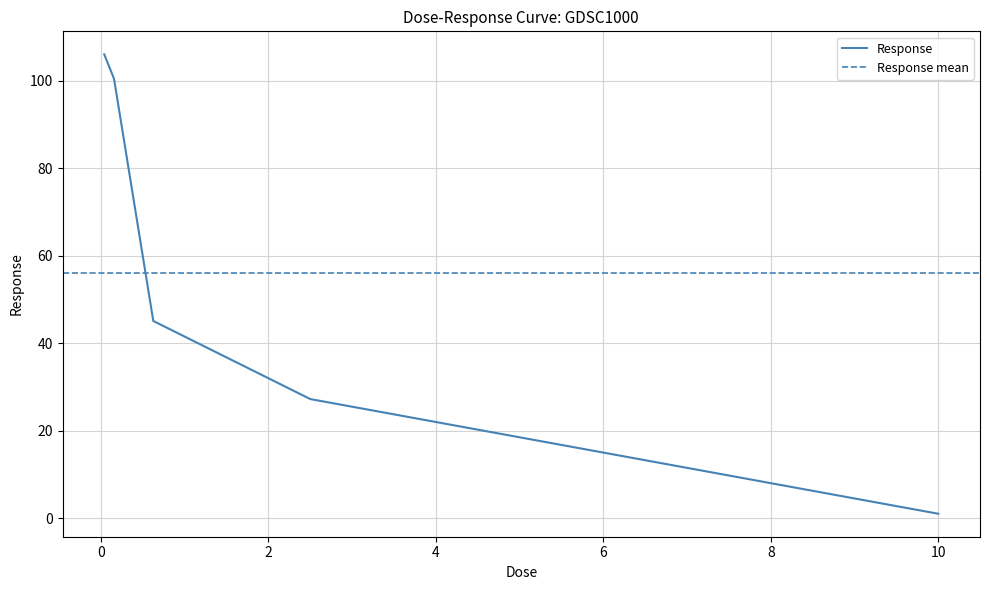

What is the difference between the second highest and second lowest values?

73.2